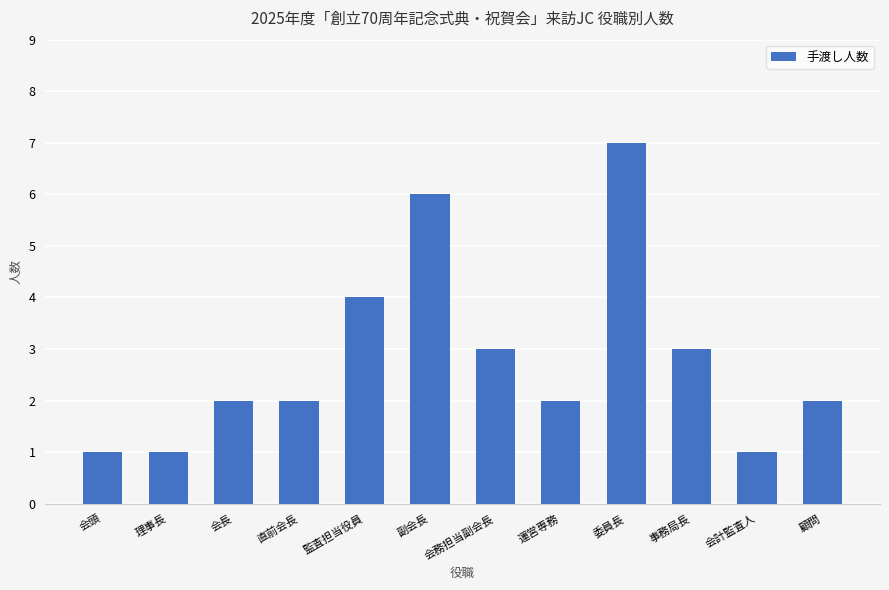

Approximately how many times larger is the value at 理事長 compared to 会務担当副会長?

0.3